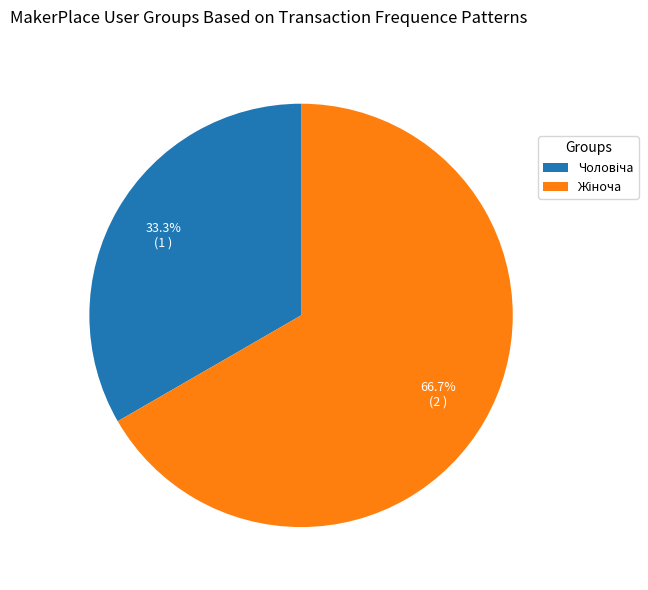

Is there any slice that represents more than half of the pie?

Yes